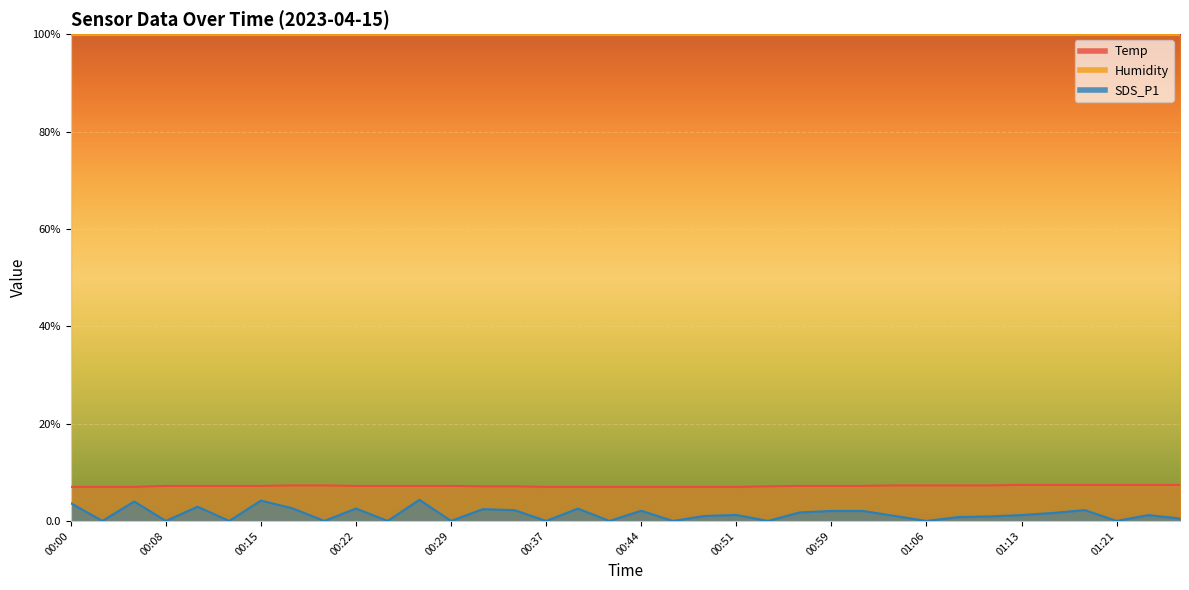

How many data points does each series have?

36